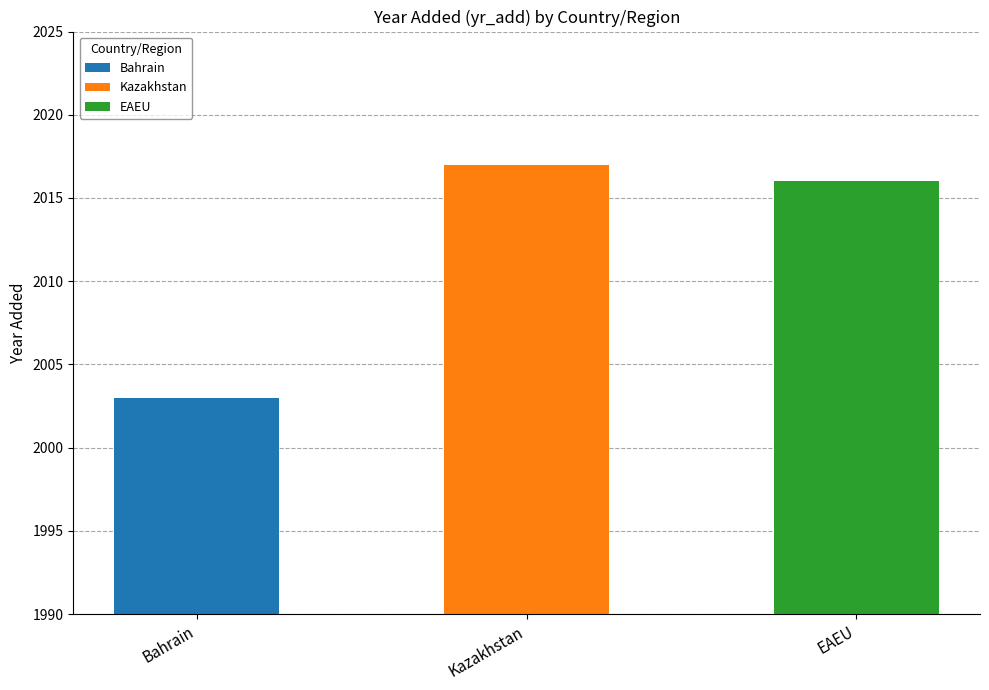

Approximately how many times larger is the value at EAEU compared to Kazakhstan?

1.0